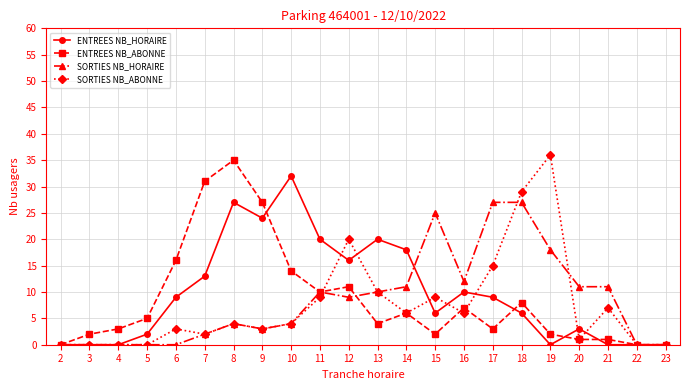

Is the value of ENTREES NB_HORAIRE at 23 greater than the value of ENTREES NB_ABONNE at 7?

No